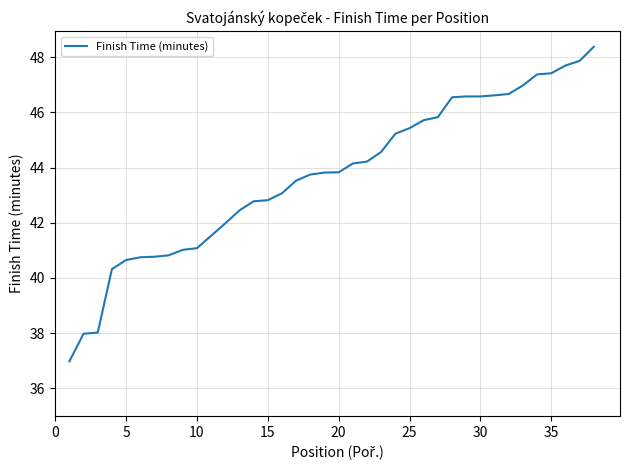

What is the greatest value displayed?

48.4